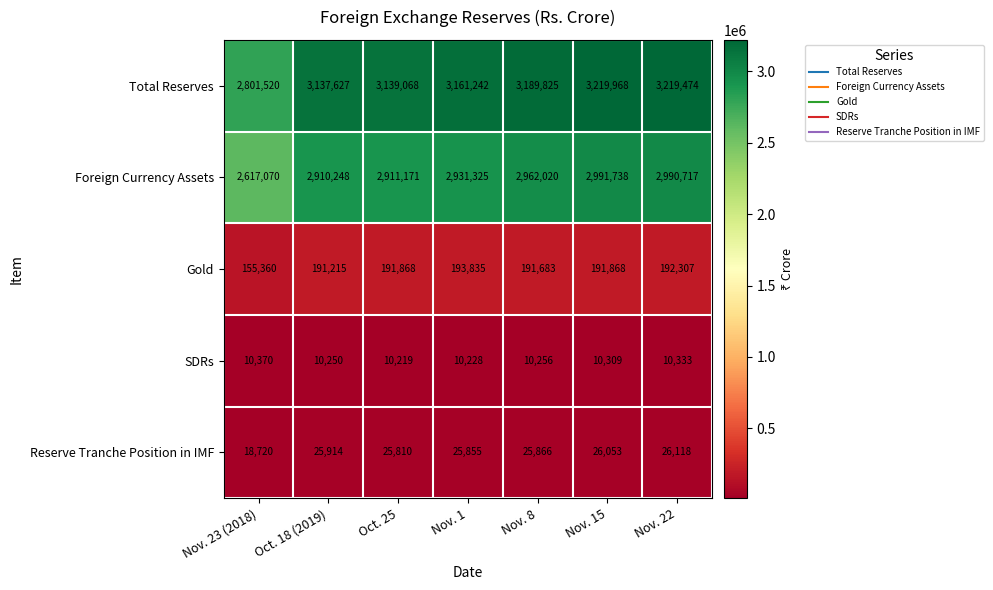

What is the difference between the highest and lowest values at Nov. 15?

3209659